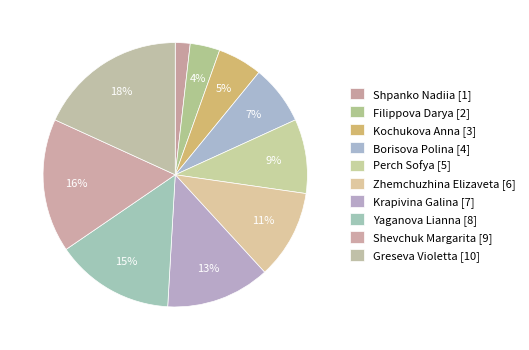

To the nearest percent, what is the average slice percentage?

10%